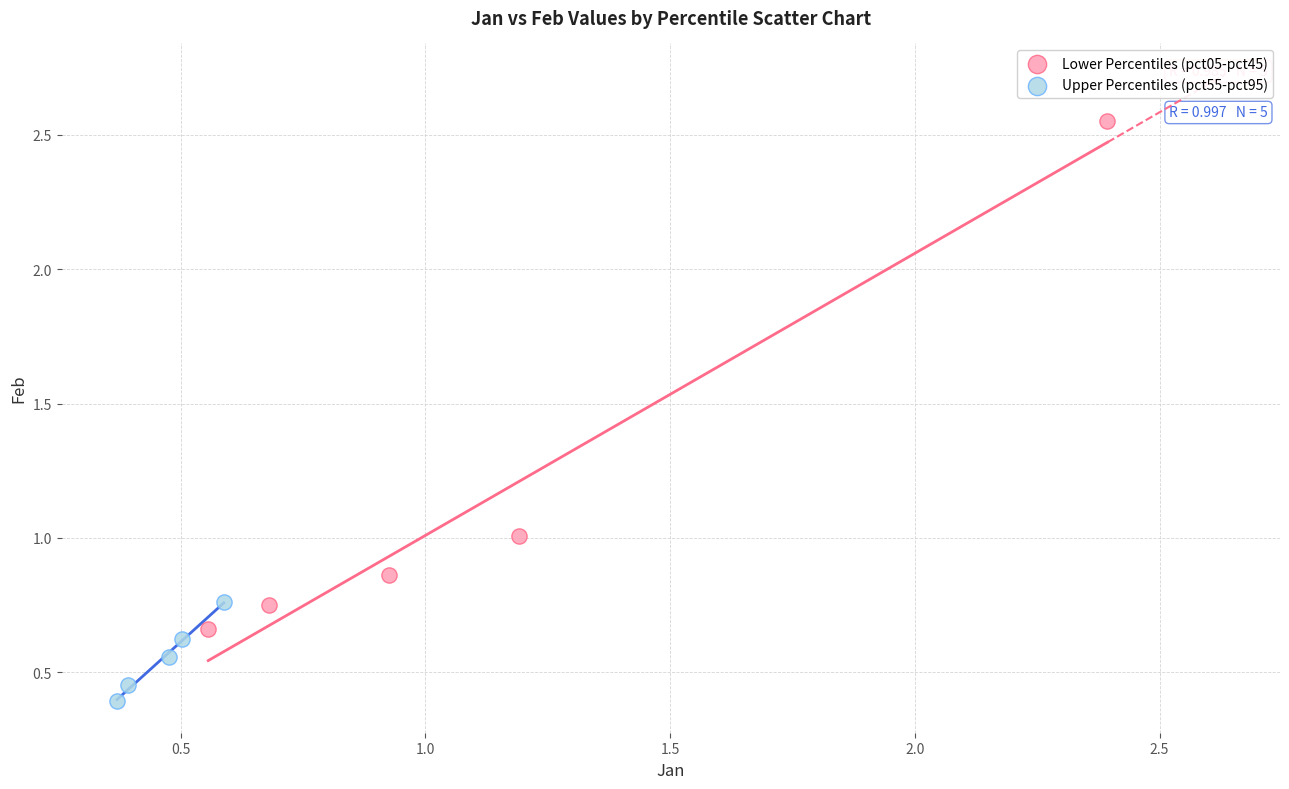

Which series contains the lowest Y value?

Upper Percentiles (pct55-pct95)